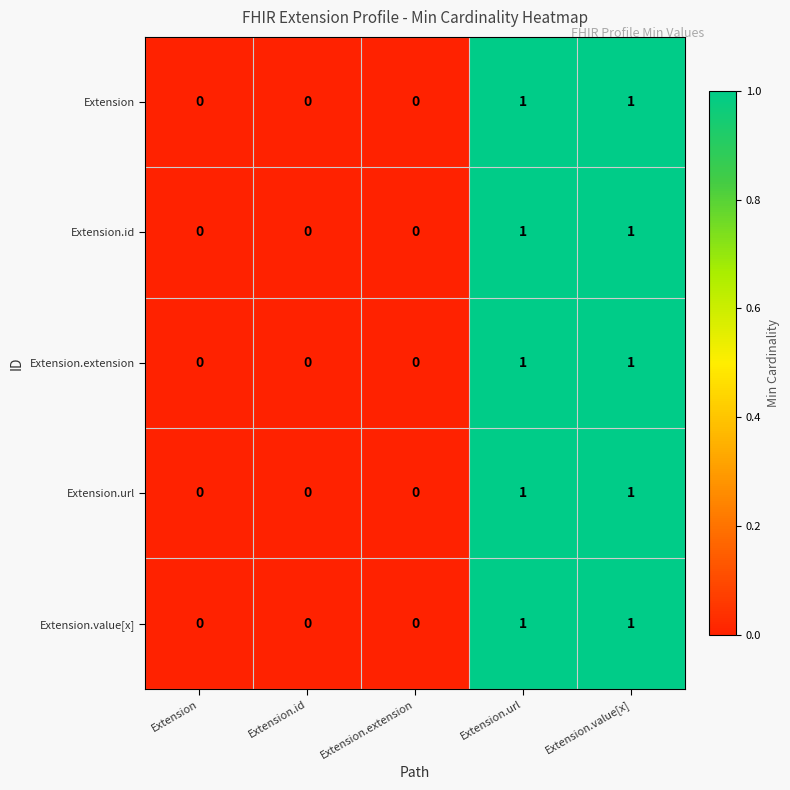

Reading left to right, list all the values displayed in this chart.

Extension: Extension=0	Extension.id=0	Extension.extension=0	Extension.url=1	Extension.value[x]=1
Extension.id: Extension=0	Extension.id=0	Extension.extension=0	Extension.url=1	Extension.value[x]=1
Extension.extension: Extension=0	Extension.id=0	Extension.extension=0	Extension.url=1	Extension.value[x]=1
Extension.url: Extension=0	Extension.id=0	Extension.extension=0	Extension.url=1	Extension.value[x]=1
Extension.value[x]: Extension=0	Extension.id=0	Extension.extension=0	Extension.url=1	Extension.value[x]=1